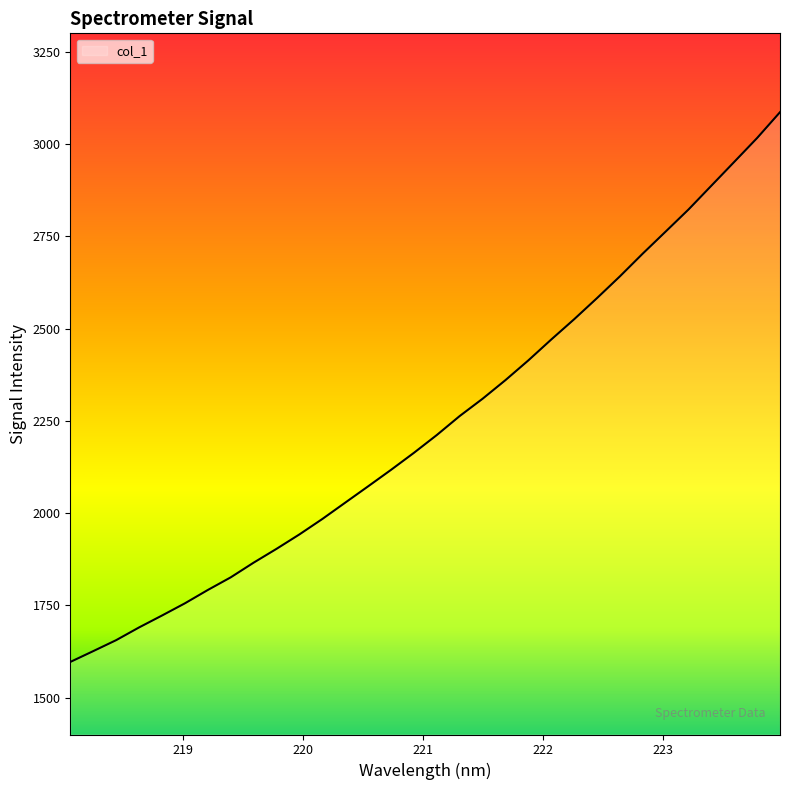

Count the number of values greater than 2211.

16